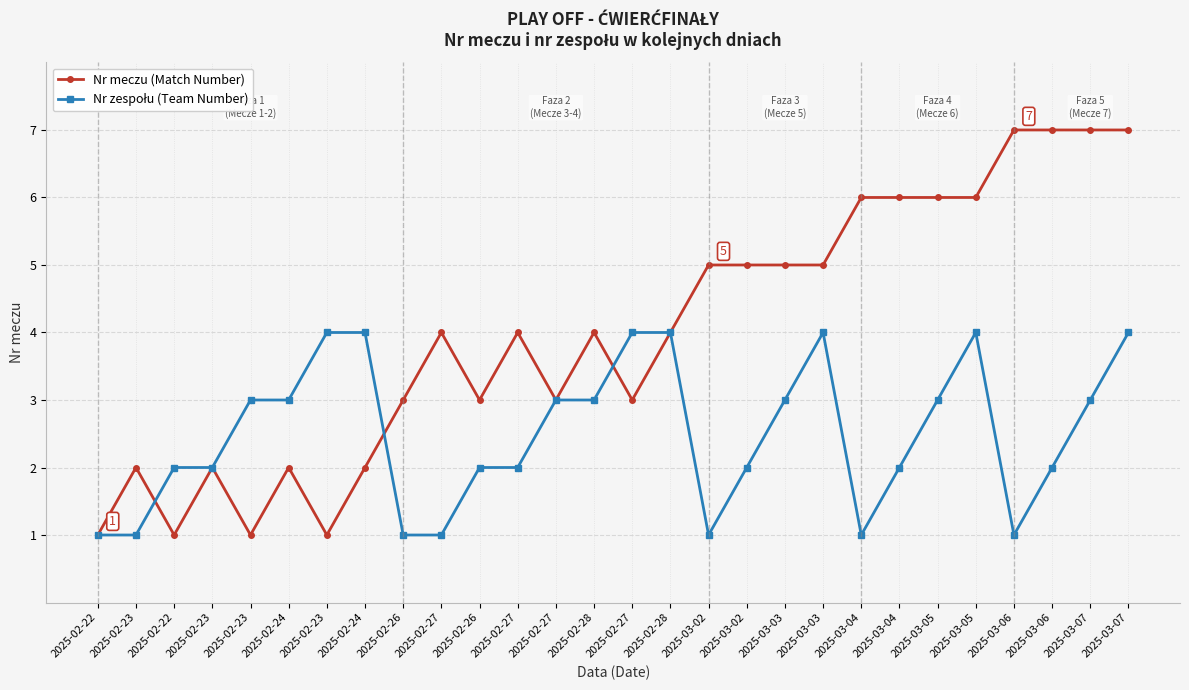

What is the approximate value of Nr meczu (Match Number) at 2025-03-02?

5